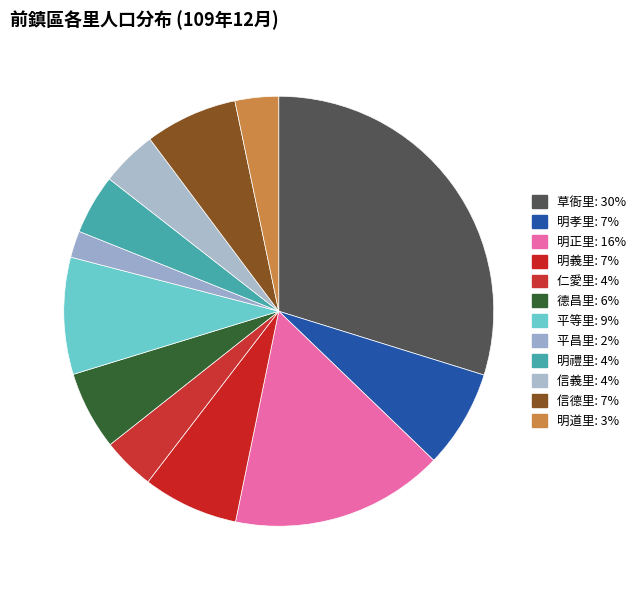

To the nearest percent, what portion does 明禮里 represent?

4%